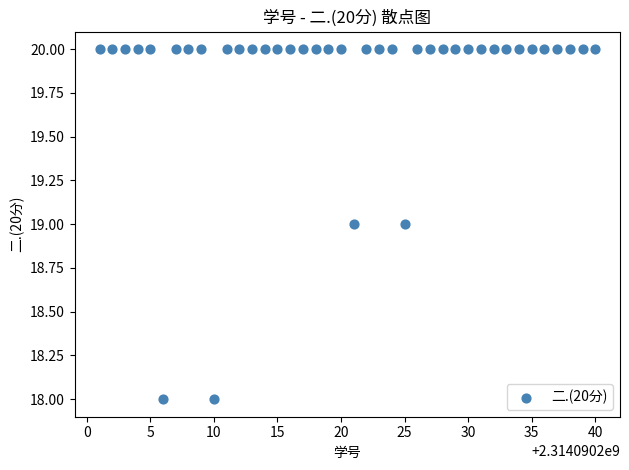

What is the range of X values (max minus min)?

39